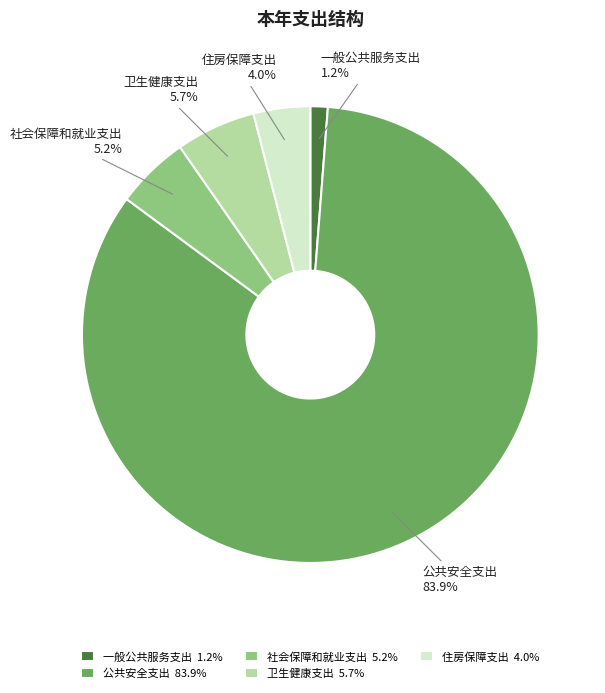

How many slices are in this pie chart?

5